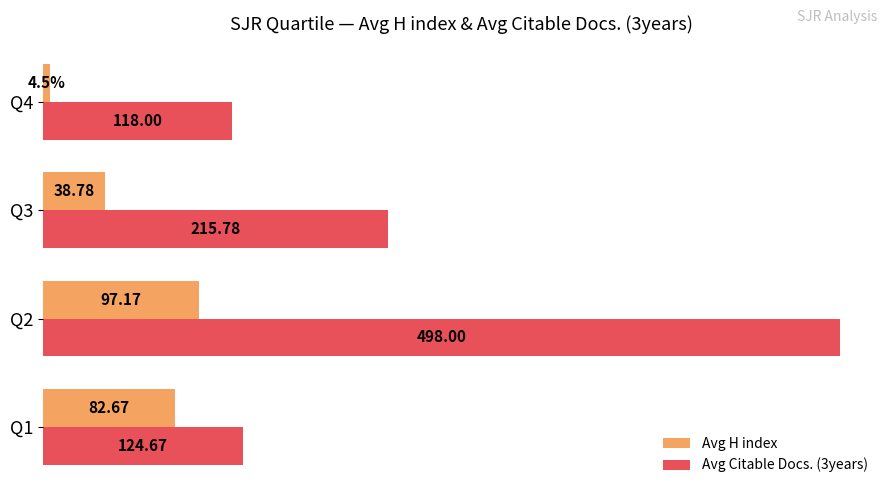

List the series in order of their overall mean, highest first.

Avg Citable Docs. (3years), Avg H index